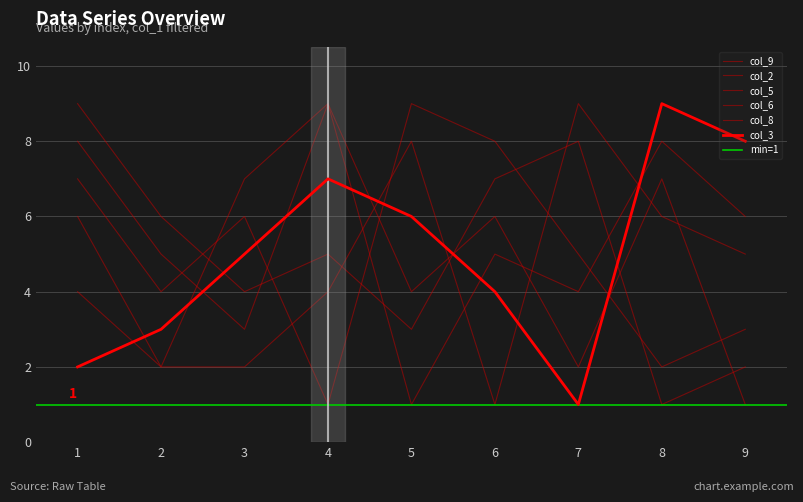

Rank the series at 9 from lowest to highest value.

col_9, col_5, col_2, col_6, col_8, col_3